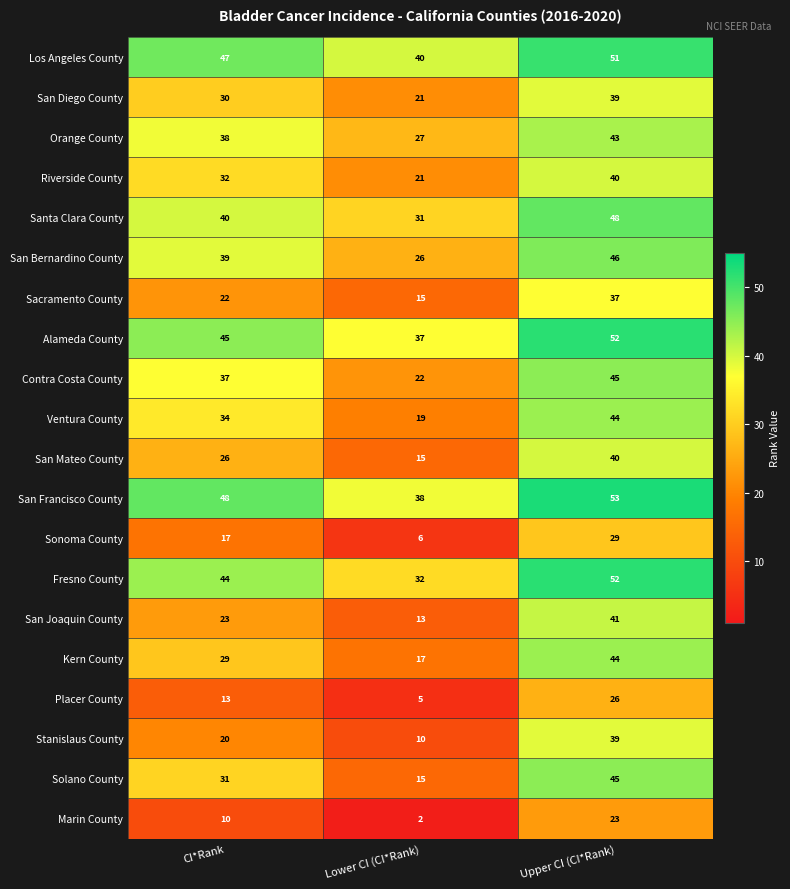

At which category is the sum across all series the highest?

Upper CI (CI*Rank)